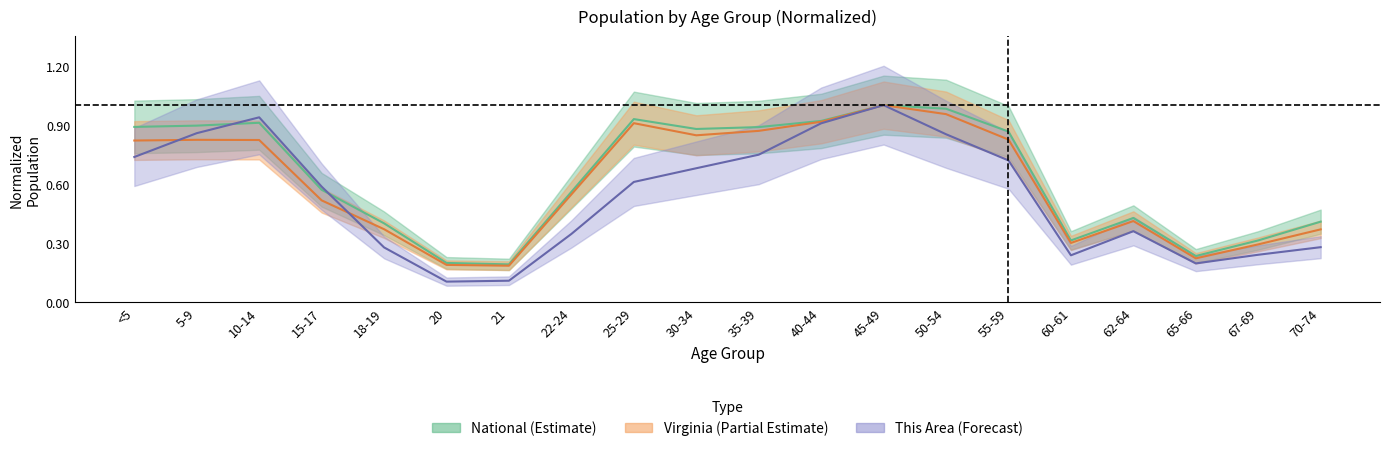

What is the maximum value shown in the chart?

1.0